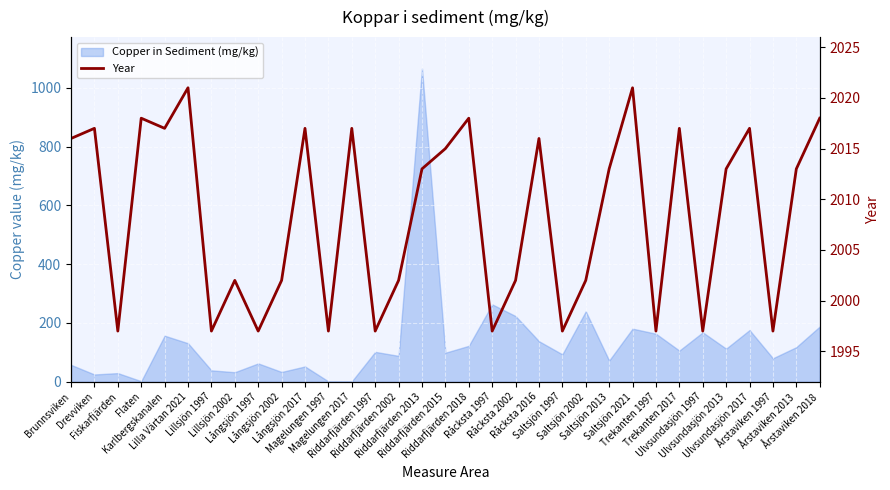

What is the greatest value displayed?

2021